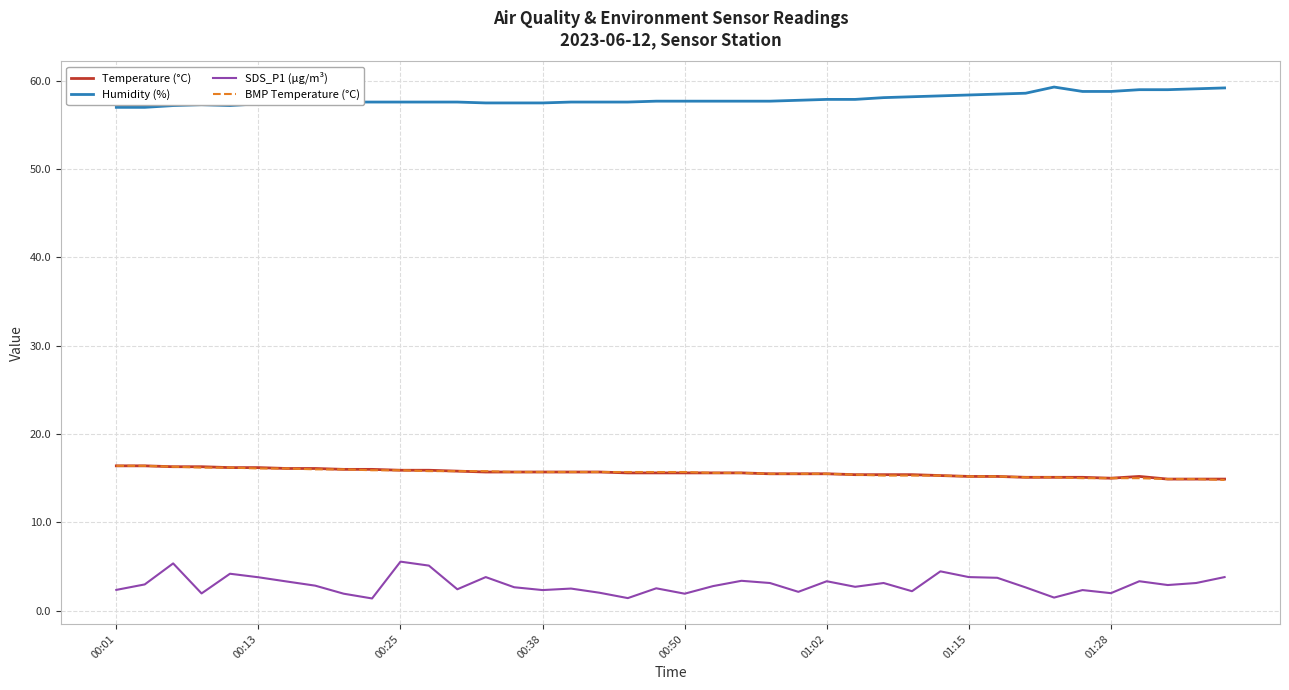

Which series has the largest total across all categories?

Humidity (%)